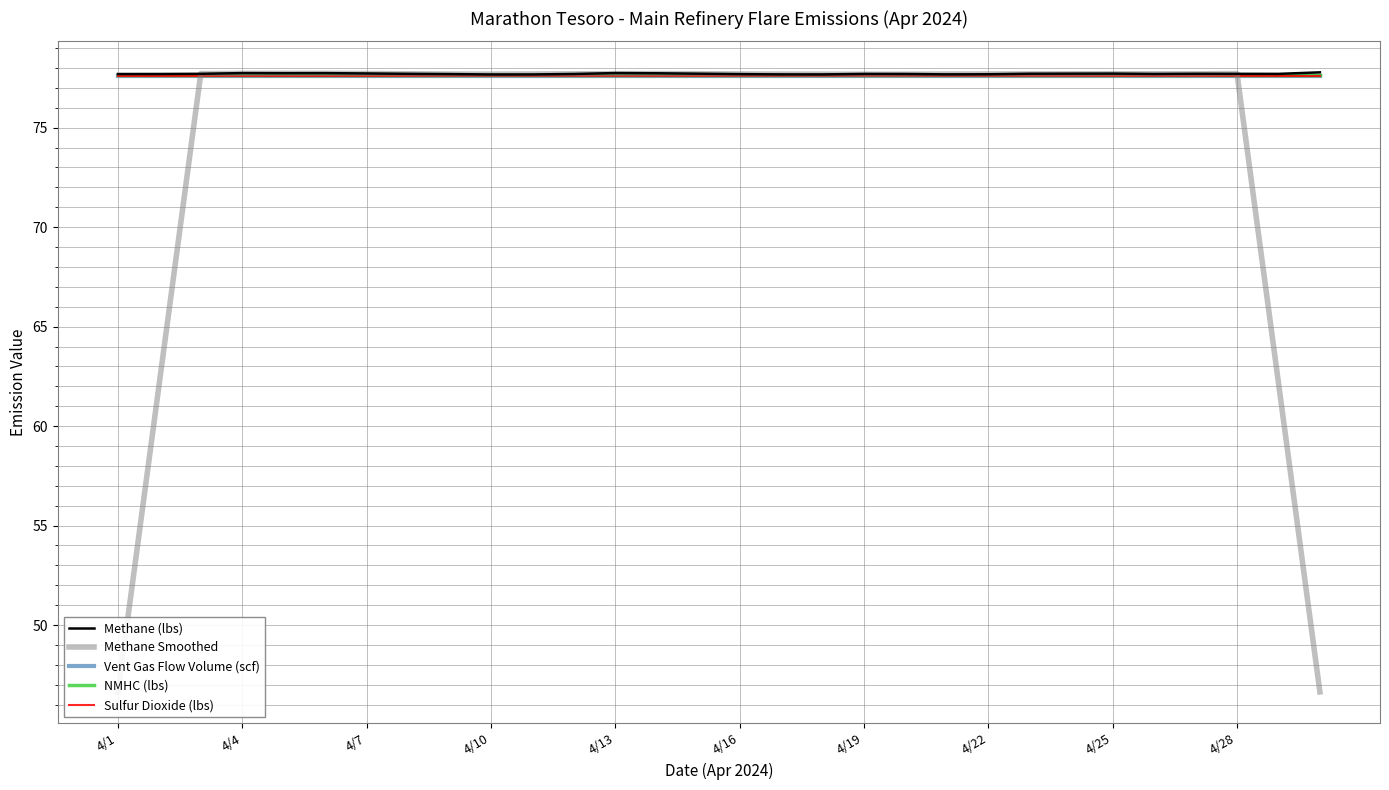

How many intersections are there between Methane Smoothed and Vent Gas Flow Volume (scf)?

2